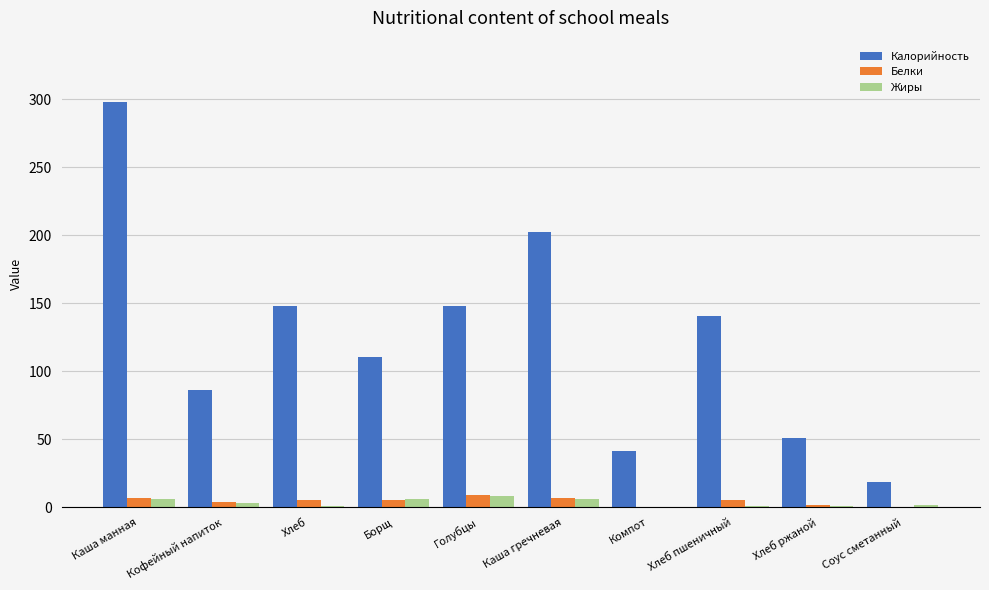

What is the sum of all Белки values?

43.8